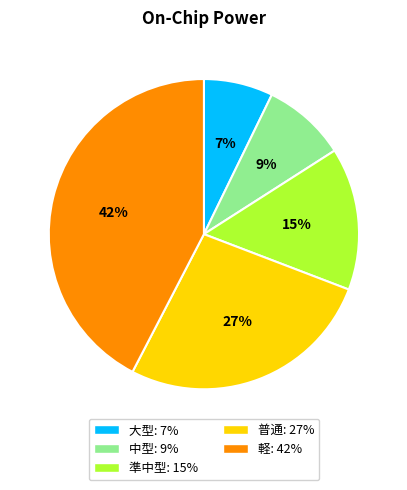

Is it true that 軽 is 36% of the pie?

False